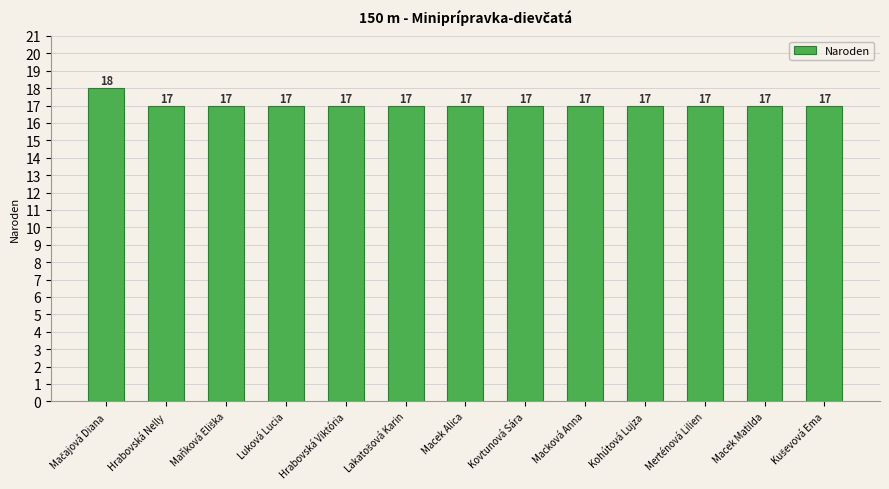

Count the values in the range 17 to 18.

13